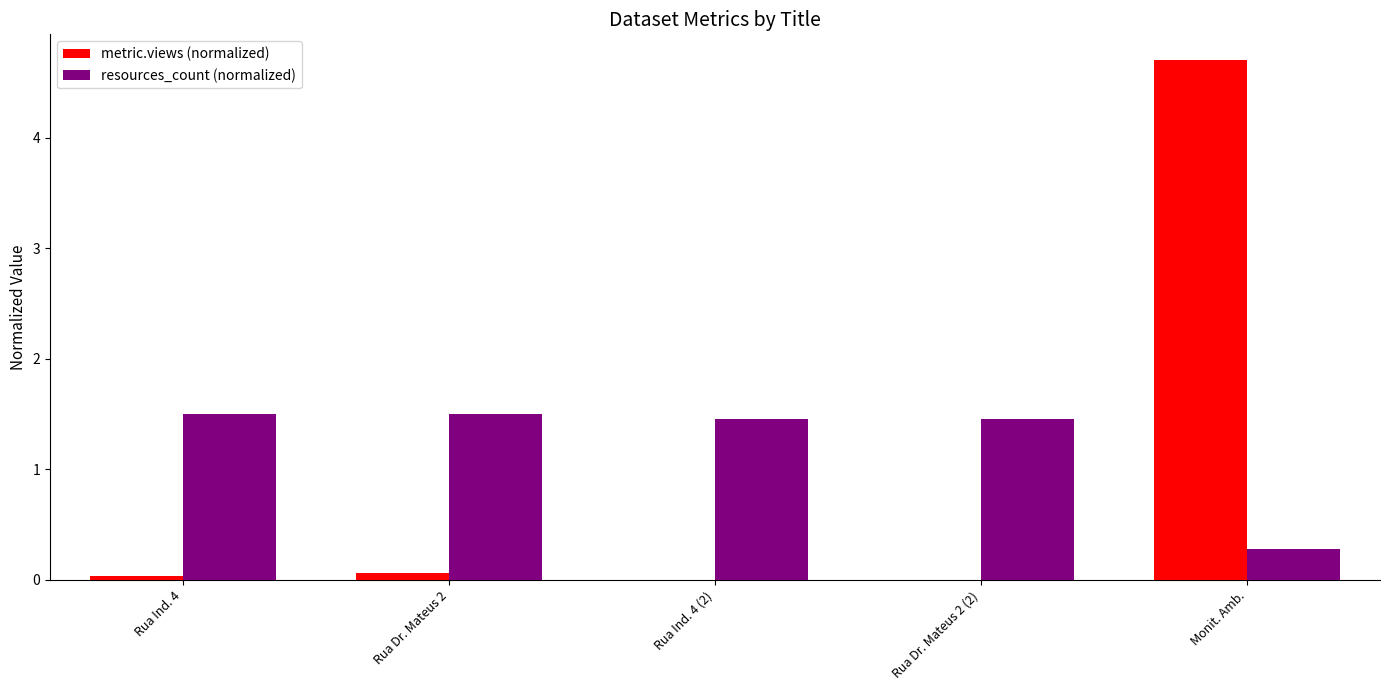

At which category is the sum across all series the highest?

Monit. Amb.